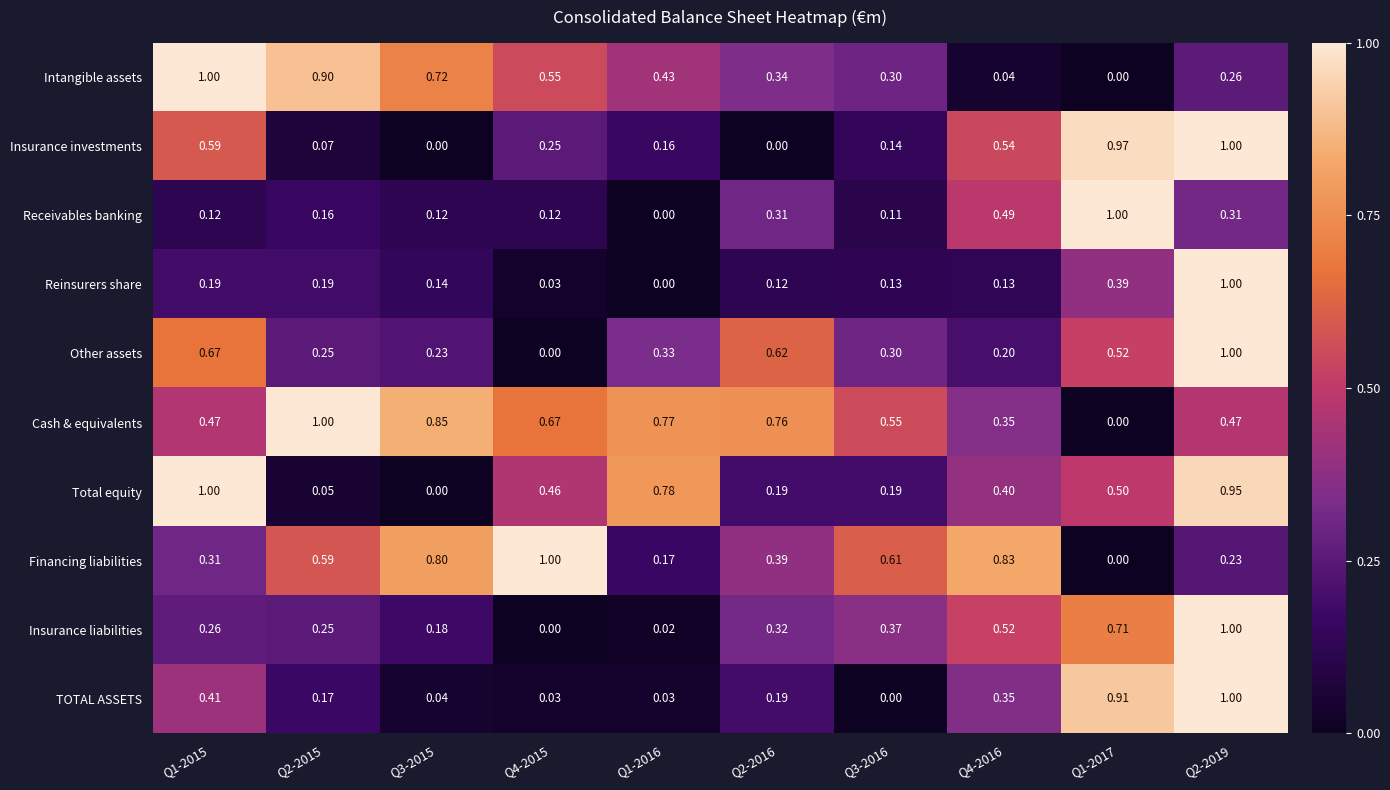

Is the value of Insurance investments at Q4-2016 greater than the value of Receivables banking at Q4-2015?

Yes